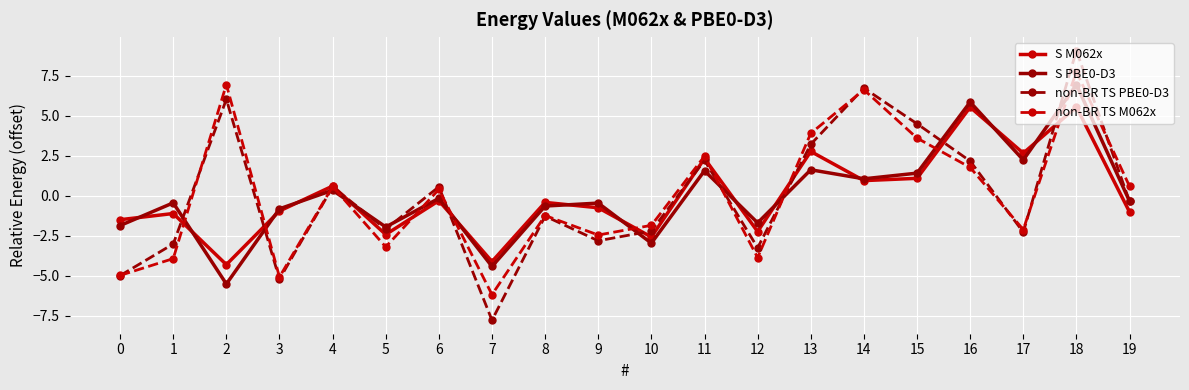

How many distinct data groups are displayed?

4